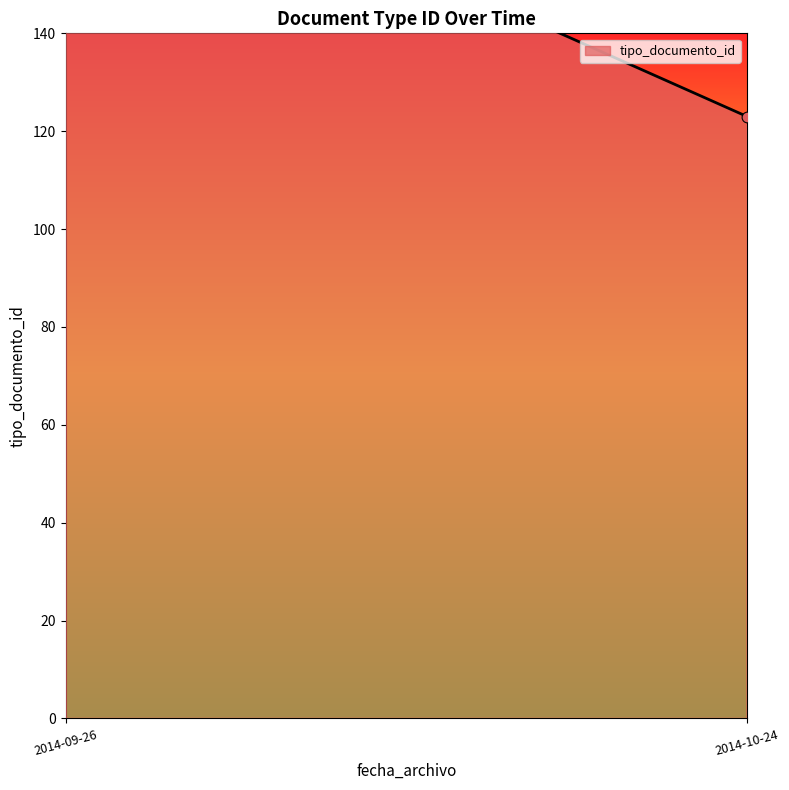

What is the ratio of the value at 2014-10-24 to the value at 2014-09-26?

3.4